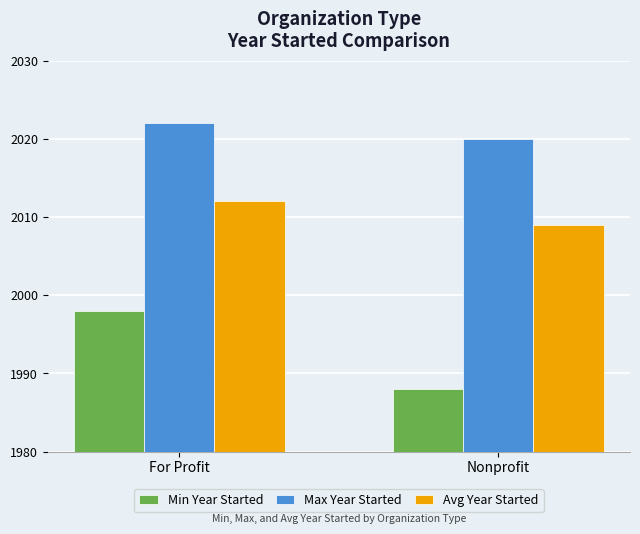

Reading right to left, what are all the values shown in this chart?

Min Year Started: Nonprofit=1988	For Profit=1998
Max Year Started: Nonprofit=2020	For Profit=2022
Avg Year Started: Nonprofit=2009	For Profit=2012